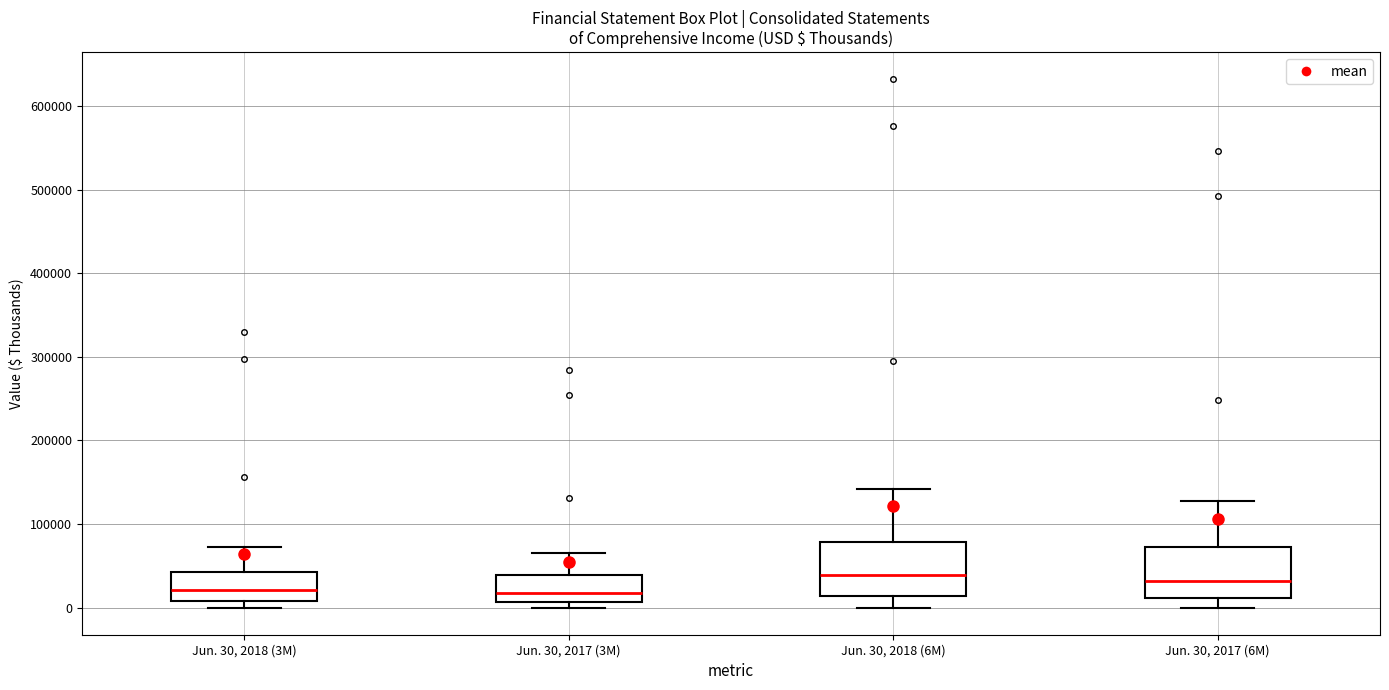

Reading left to right, read every box against the y-axis: the position of its median line, the range the box covers, and the ends of its whiskers. The values are not printed on the chart, so give them approximately, as read against the axis.

Jun. 30, 2018 (3M): median 20000, box 10000 to 40000, whiskers 0 to 70000
Jun. 30, 2017 (3M): median 20000, box 10000 to 40000, whiskers 0 to 70000
Jun. 30, 2018 (6M): median 40000, box 10000 to 80000, whiskers 0 to 140000
Jun. 30, 2017 (6M): median 30000, box 10000 to 70000, whiskers 0 to 130000